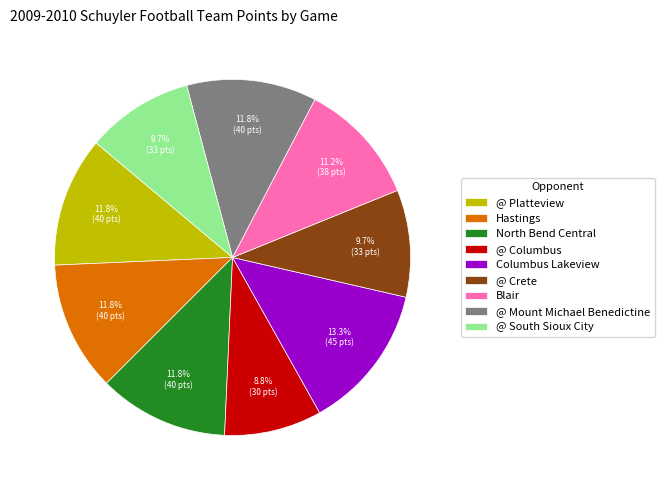

Is Columbus Lakeview the majority of the pie?

No